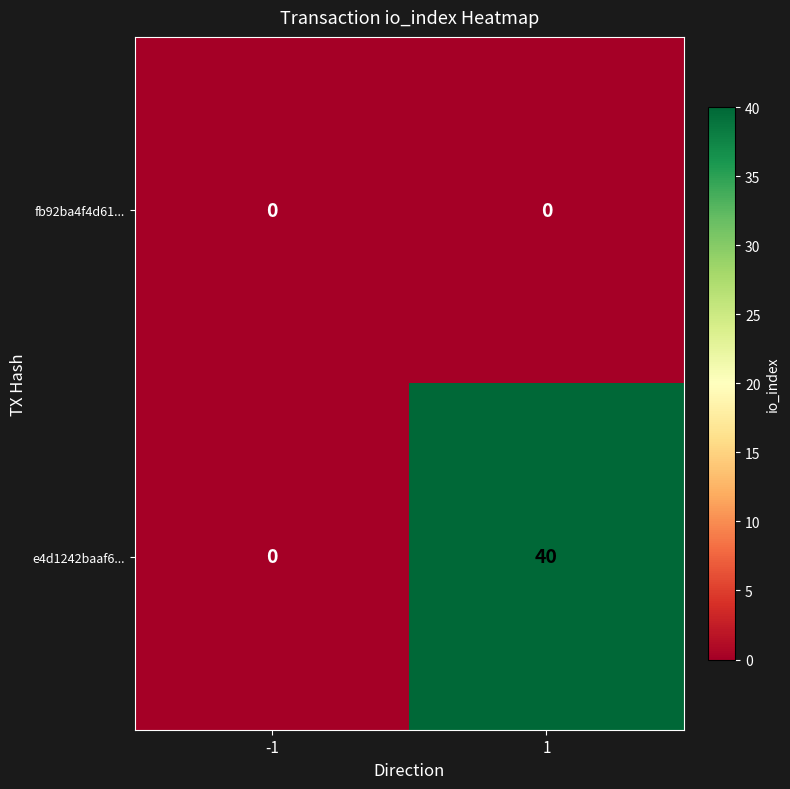

What is the maximum value shown in the chart?

40